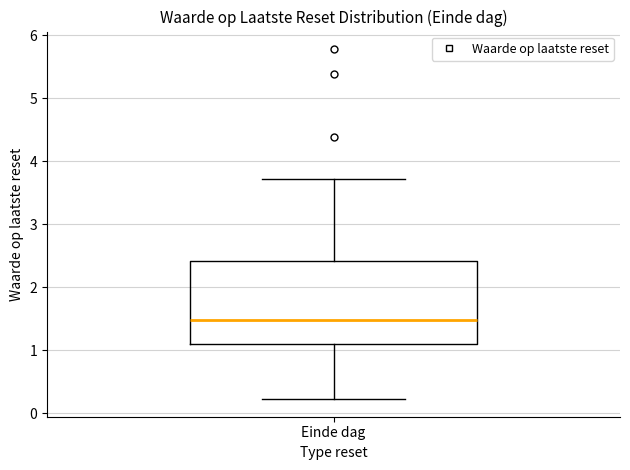

Where does the median line of the box for Einde dag sit on the y-axis? The values are not printed on the chart, so give them approximately, as read against the axis.

1.5